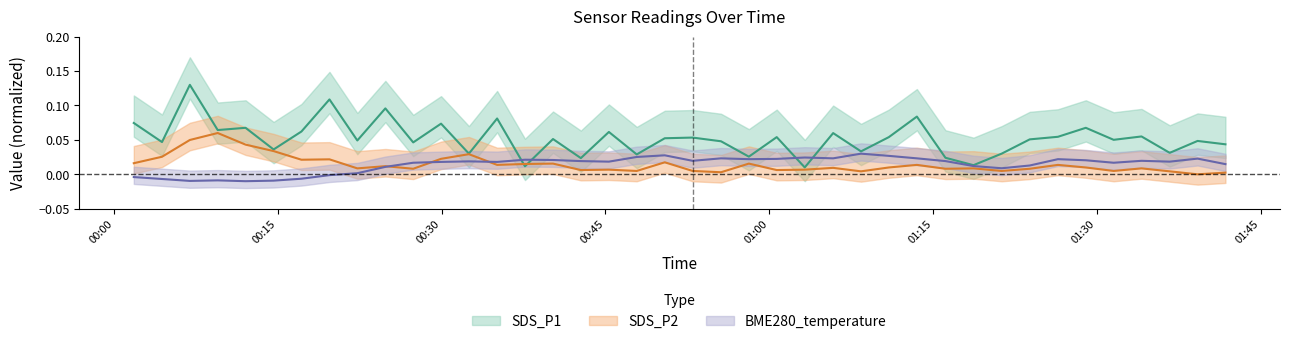

What is the sum of all BME280_temperature values?

0.6